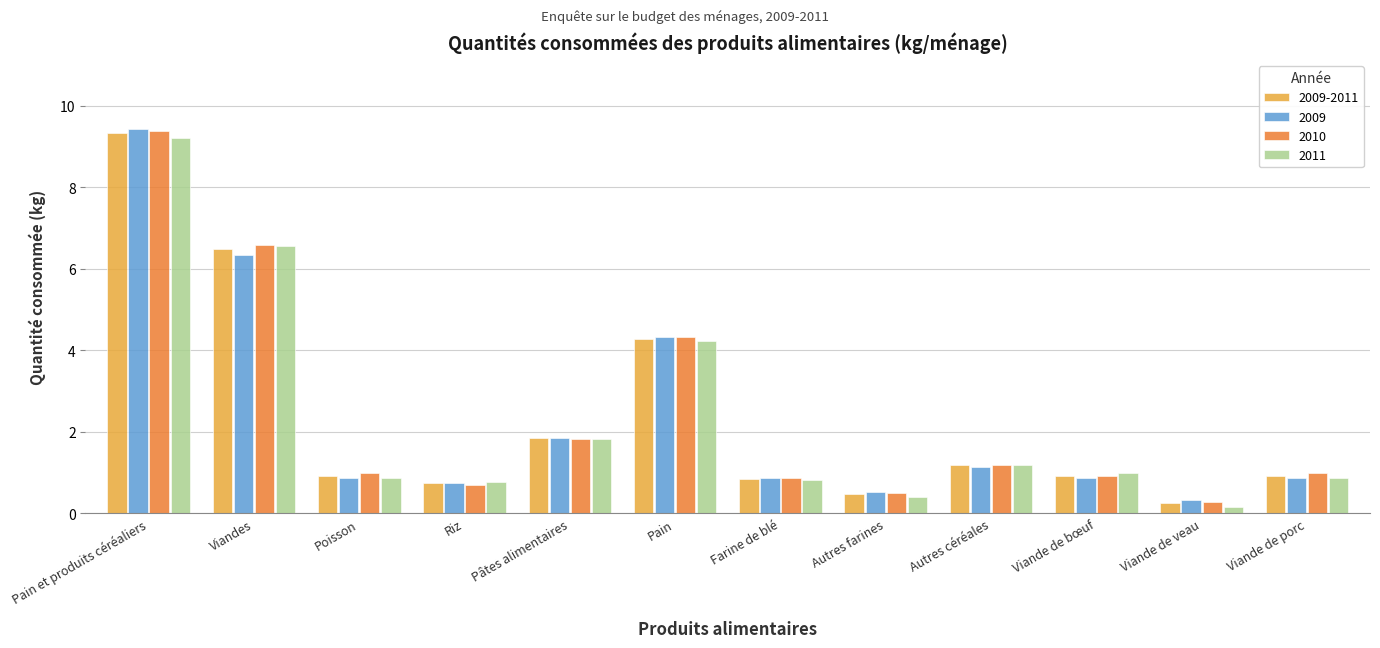

What is the total value across all series at Autres farines?

1.9